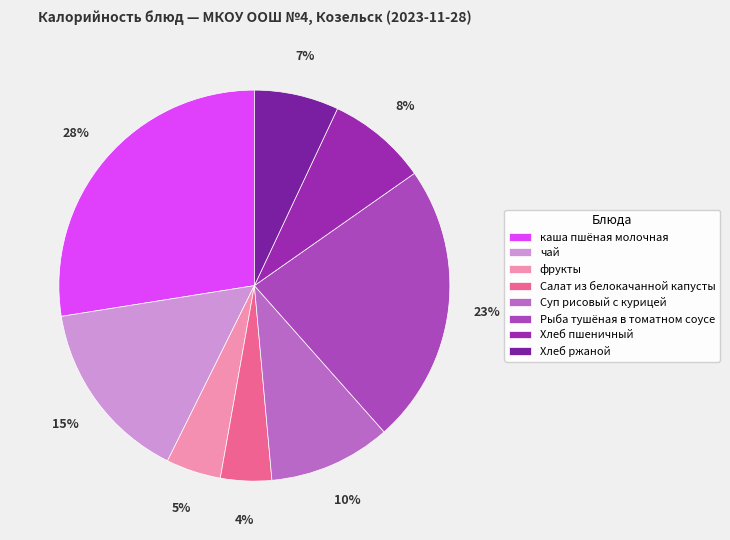

To the nearest percent, what portion does чай represent?

15%